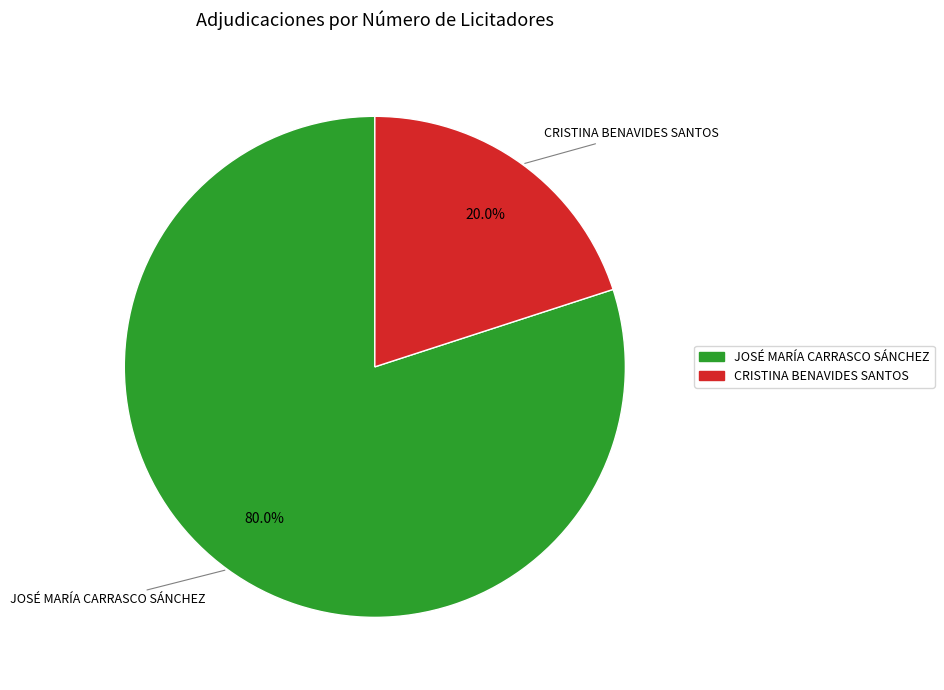

What is the majority slice?

JOSÉ MARÍA CARRASCO SÁNCHEZ